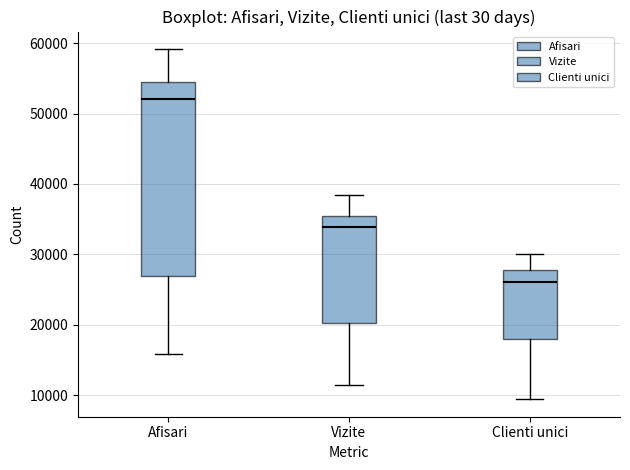

Reading left to right, transcribe this box plot: for each box, give where its median line is, the range the box spans, and where its two whiskers end, as read against the y-axis. The values are not printed on the chart, so give them approximately, as read against the axis.

Afisari: median 52000, box 27000 to 55000, whiskers 16000 to 59000
Vizite: median 34000, box 20000 to 35000, whiskers 11000 to 38000
Clienti unici: median 26000, box 18000 to 28000, whiskers 9000 to 30000